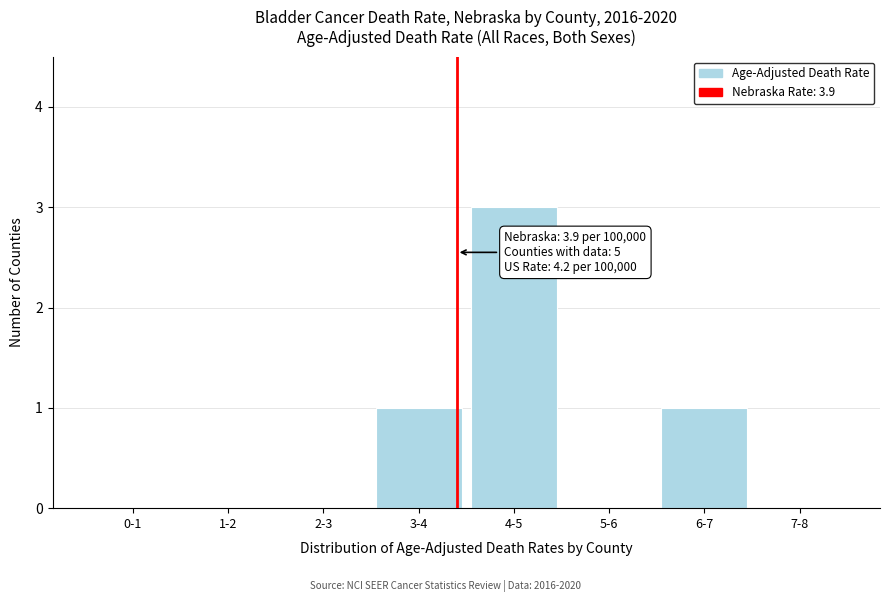

Reading left to right, list all the values displayed in this chart.

0-1=0	1-2=0	2-3=0	3-4=1	4-5=3	5-6=0	6-7=1	7-8=0